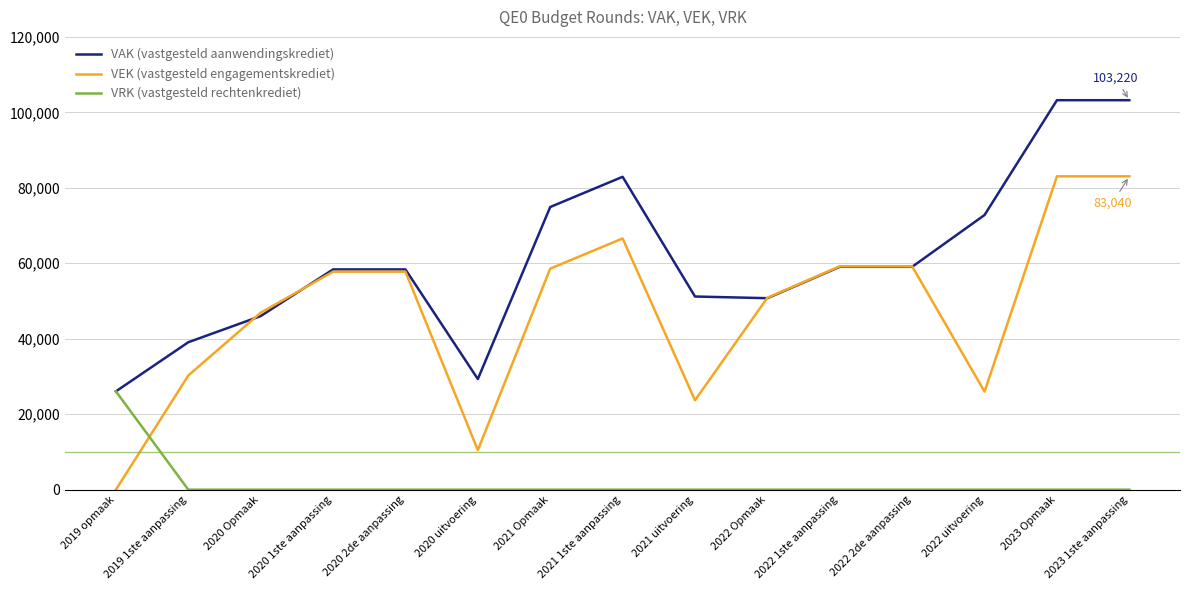

Which series changed the most between 2019 1ste aanpassing and 2022 2de aanpassing?

VEK (vastgesteld engagementskrediet)